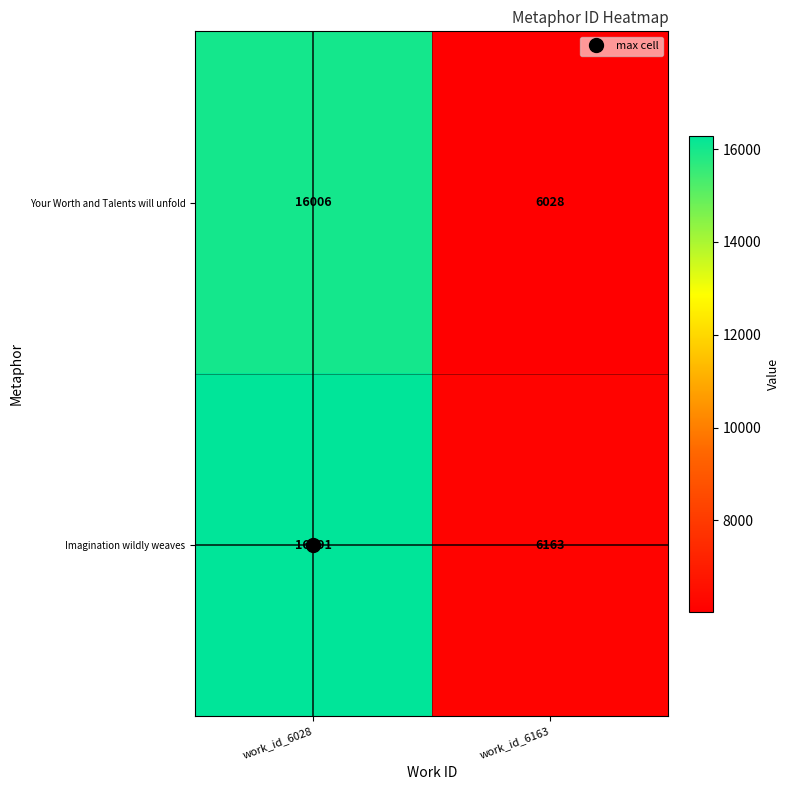

Count the number of categories in the chart.

2